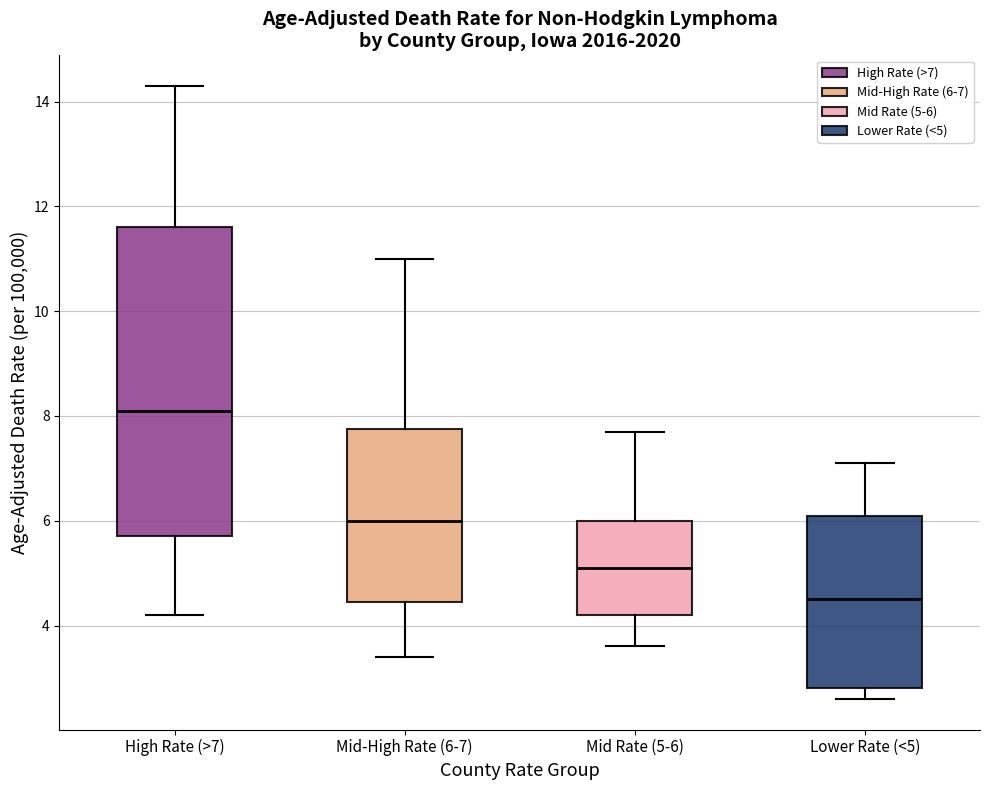

Comparing the boxes themselves (not the whiskers), which one is the tallest?

High Rate (>7)